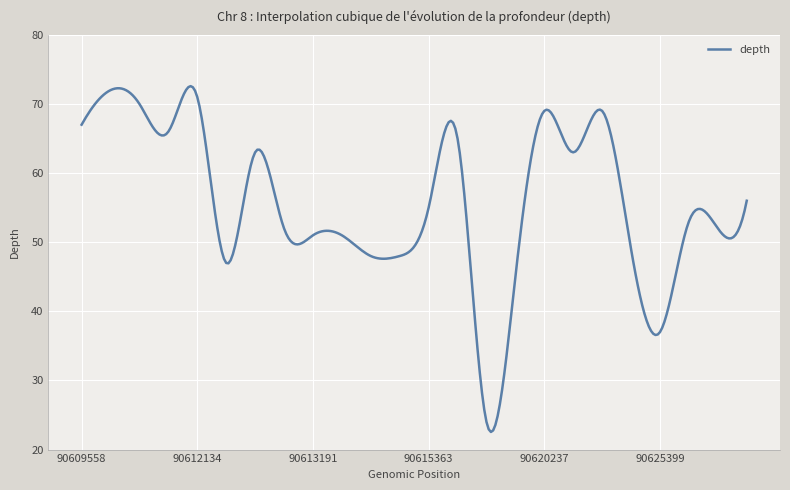

Is this an area chart (filled region under the line)?

No